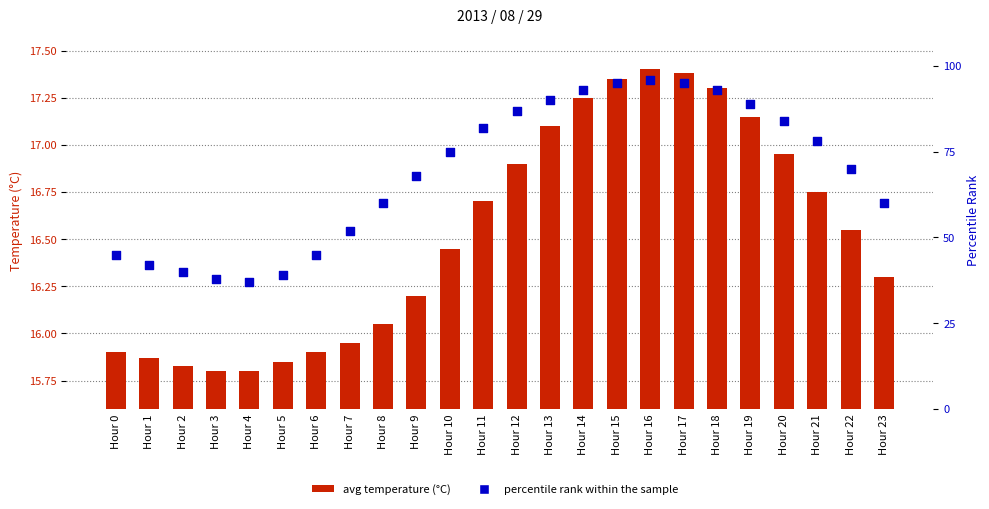

What are all the series names shown in the legend?

avg temperature (°C), percentile rank within the sample